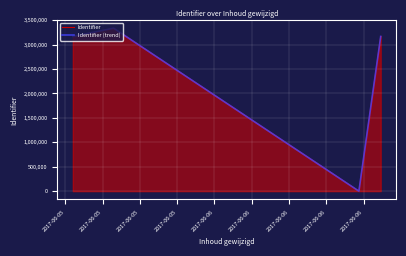

What is the difference between the maximum and minimum values in the Identifier series?

3334272